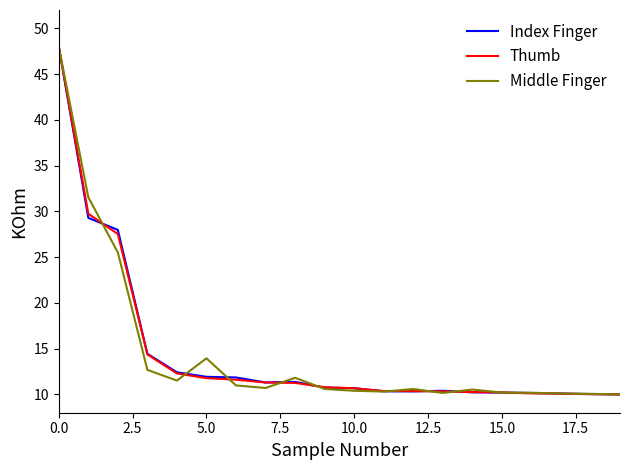

What is the maximum value for Middle Finger?

48.0